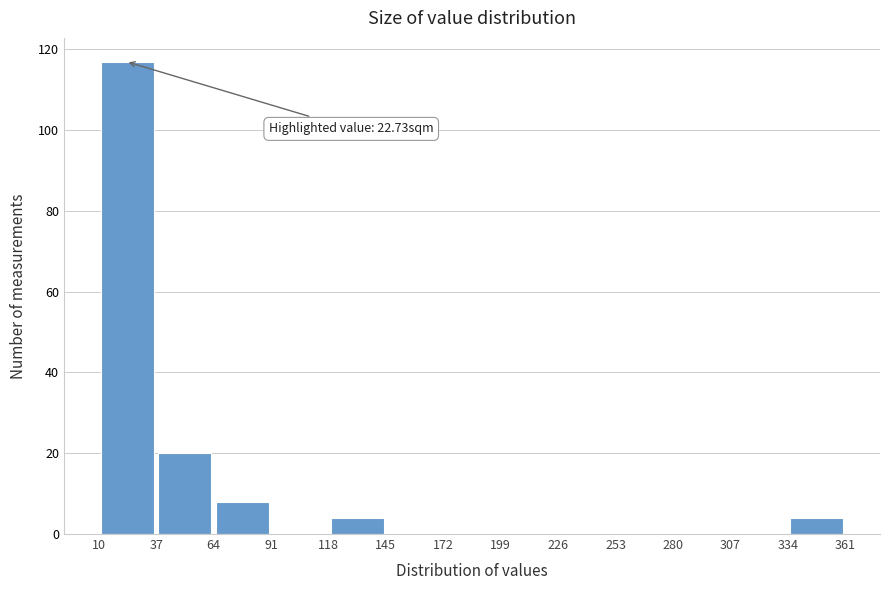

Which range on the x-axis has the tallest bar?

10 to 37